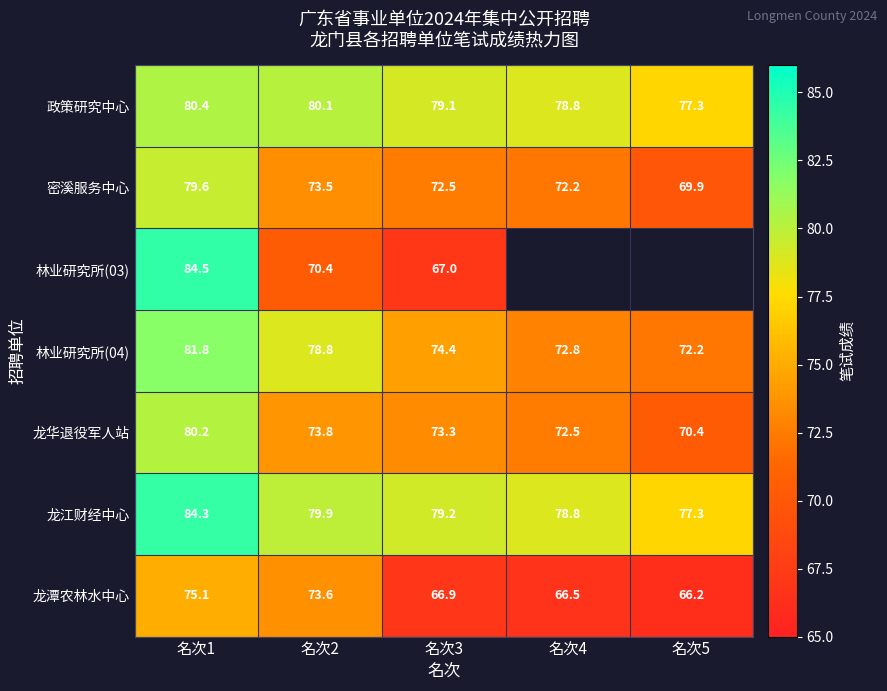

What is the spread (max minus min) of values at 名次2?

9.7